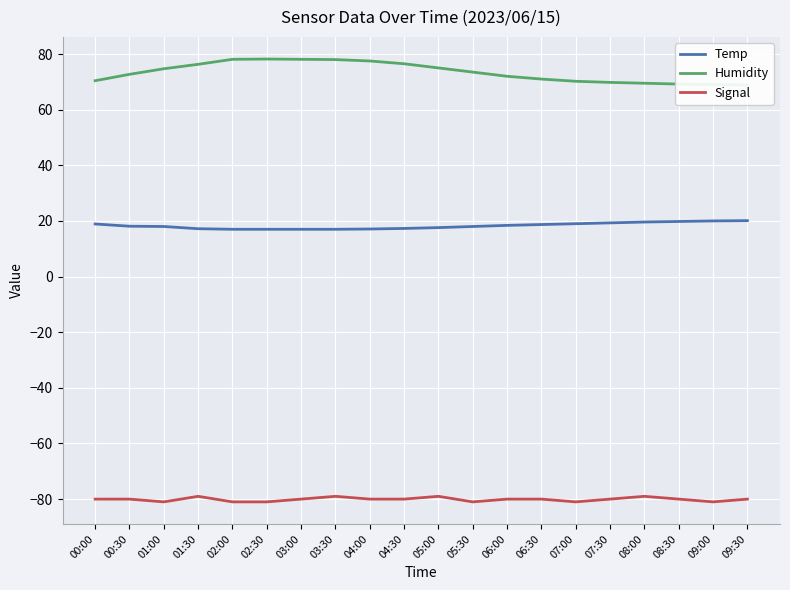

Reading right to left, extract all data points from this chart.

Temp: 20.1	20.0	19.8	19.6	19.3	19.0	18.7	18.4	18.0	17.6	17.3	17.1	17.0	17.0	17.0	17.0	17.2	18.0	18.1	18.9
Humidity: 68.9	69.0	69.2	69.5	69.8	70.2	71.0	72.0	73.5	75.0	76.5	77.5	78.0	78.1	78.2	78.1	76.3	74.7	72.7	70.4
Signal: -80.0	-81.0	-80.0	-79.0	-80.0	-81.0	-80.0	-80.0	-81.0	-79.0	-80.0	-80.0	-79.0	-80.0	-81.0	-81.0	-79.0	-81.0	-80.0	-80.0